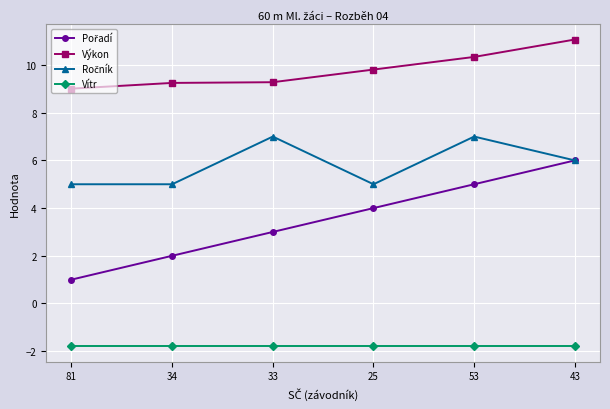

What is the minimum value shown in the chart?

-1.8